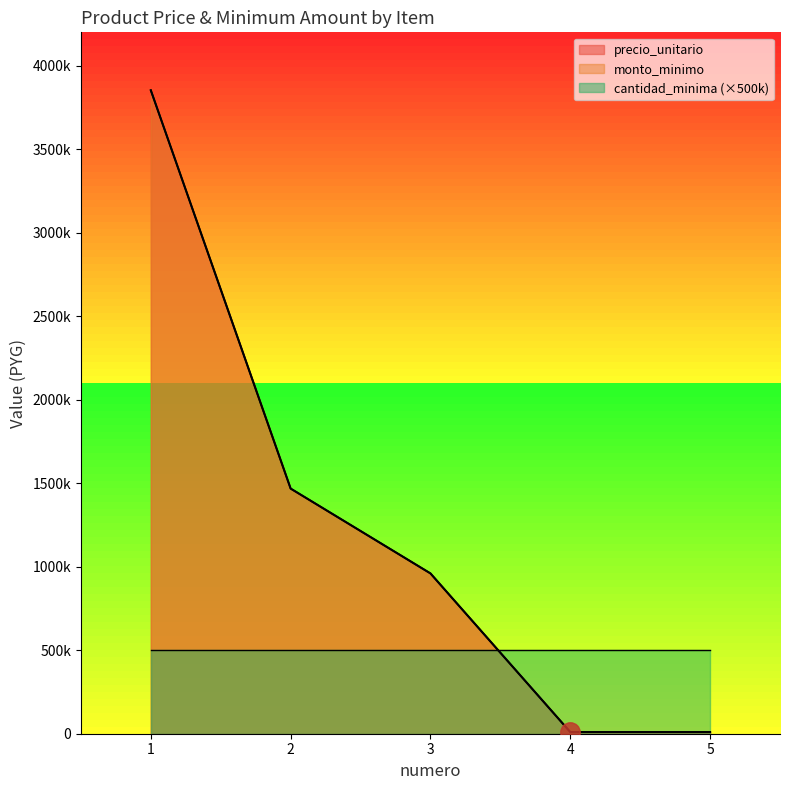

Count the precio_unitario values in the range 10000 to 1468000.

4